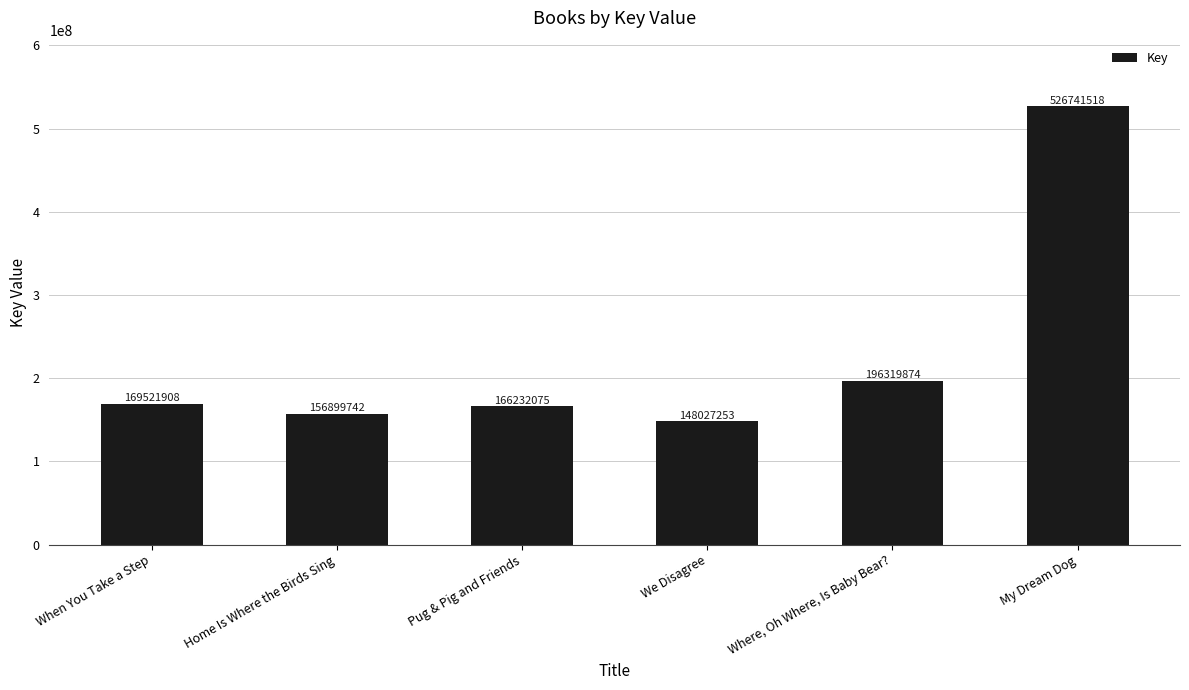

The value at Home Is Where the Birds Sing is 262200578. True or false?

False